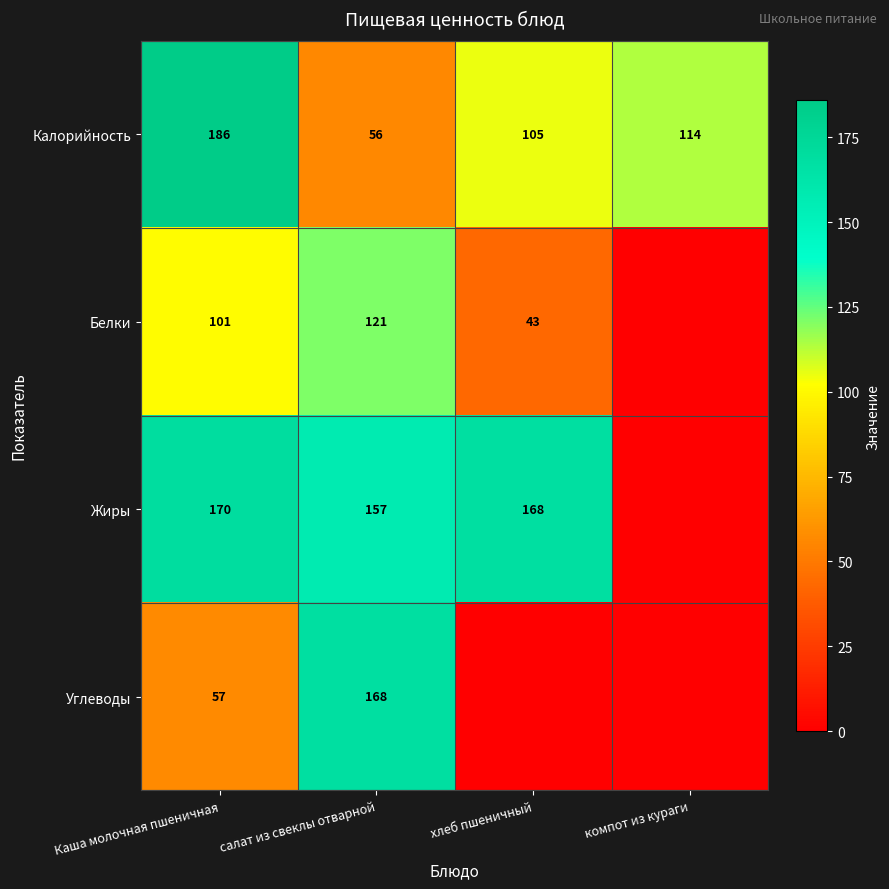

Which category has the lowest value in the Калорийность series?

салат из свеклы отварной